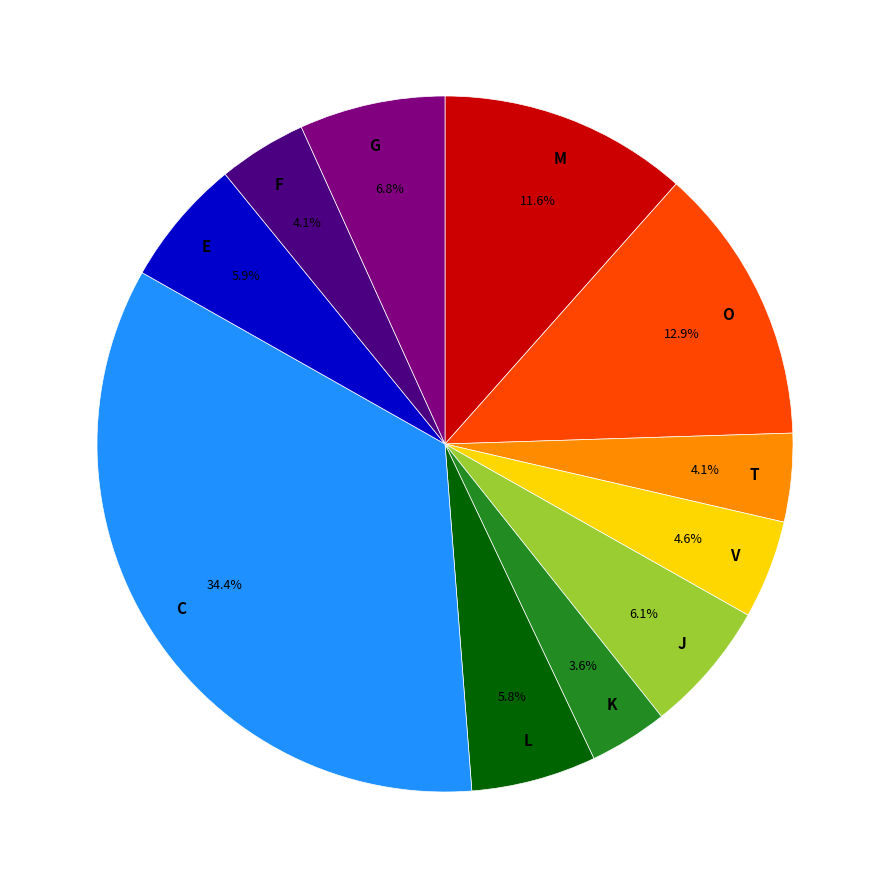

What is the total percentage of J and L?

11.9%